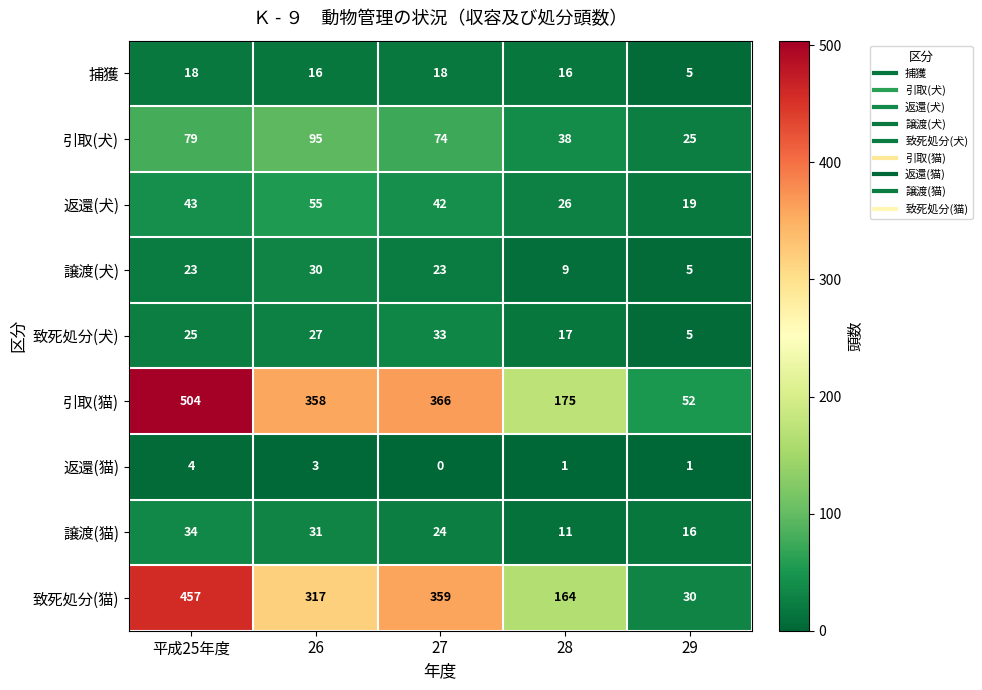

What is the difference between the maximum and minimum values in the 引取(猫) series?

452